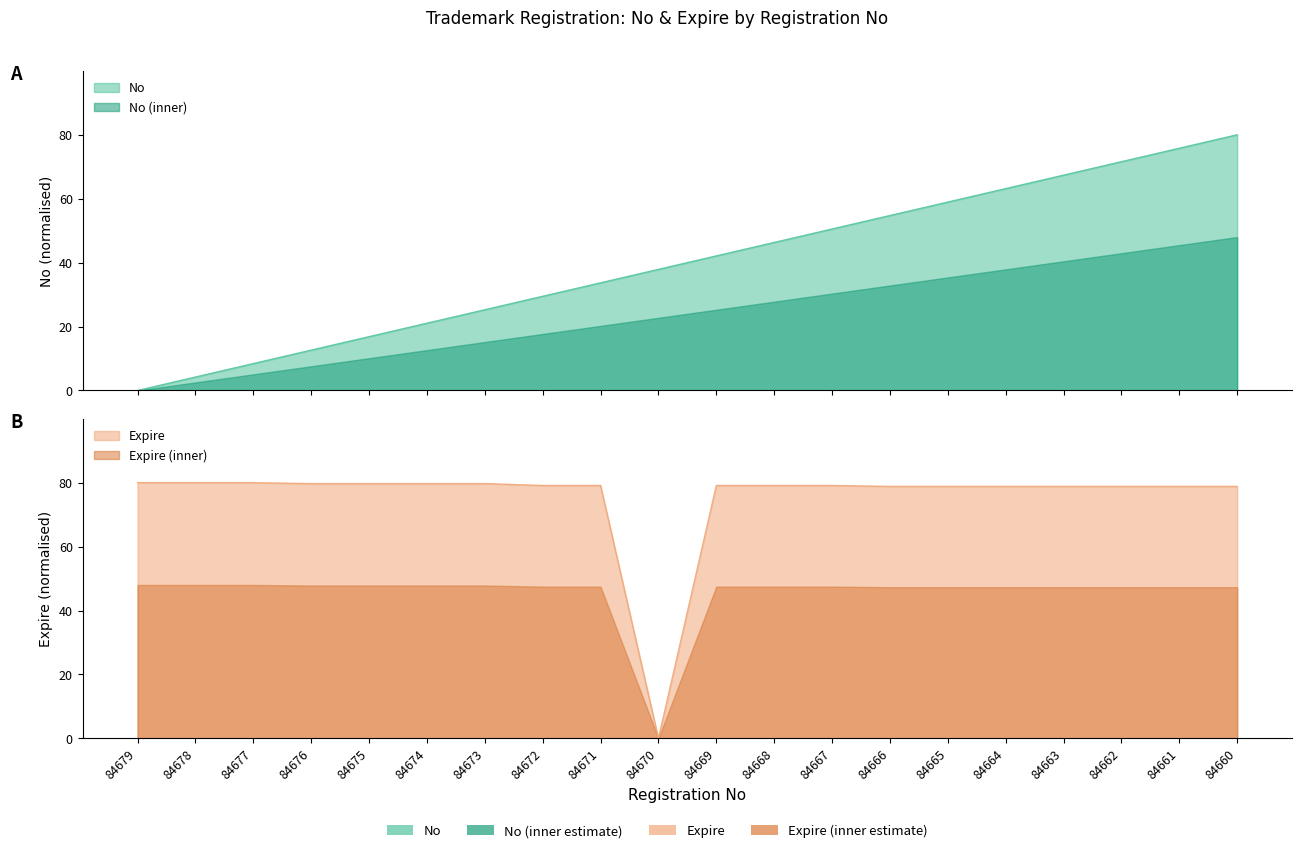

How many times do Expire and No cross each other?

3